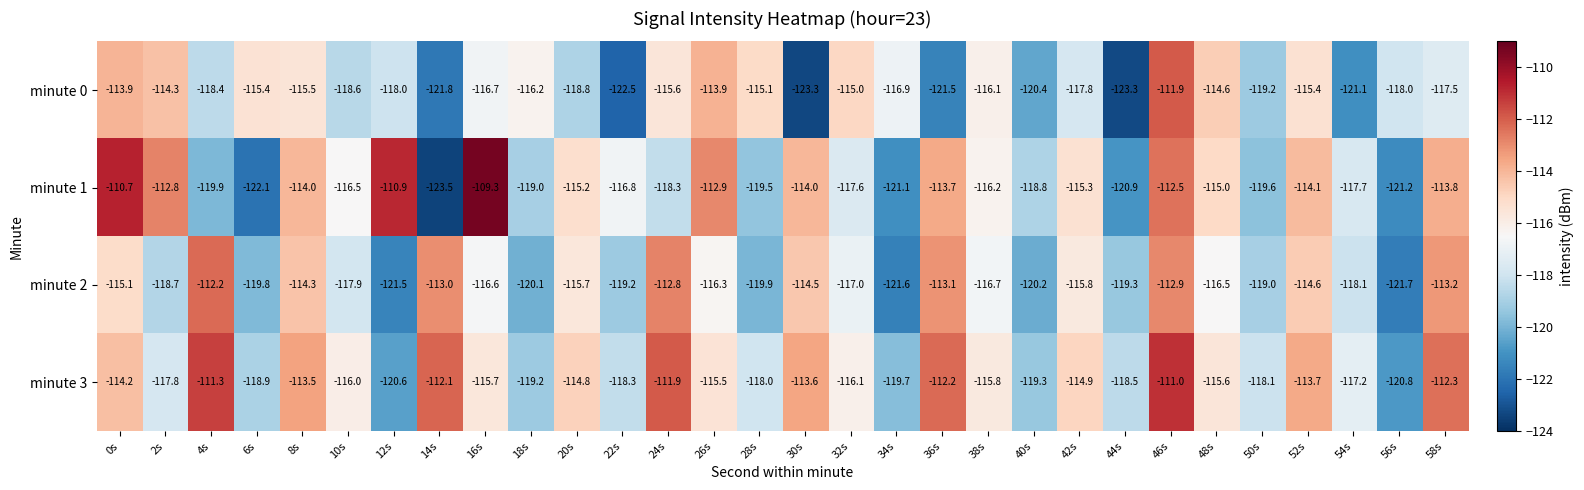

What is the total value across all series at 28s?

-472.5